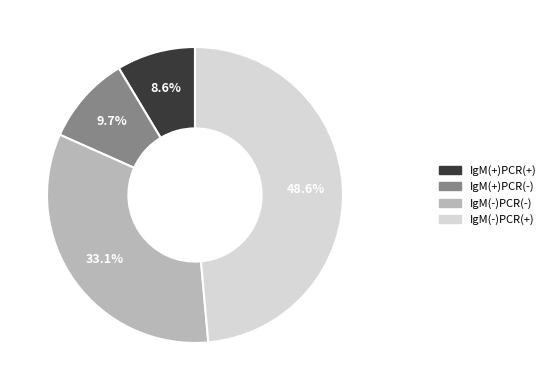

Count the number of slices in the pie.

4